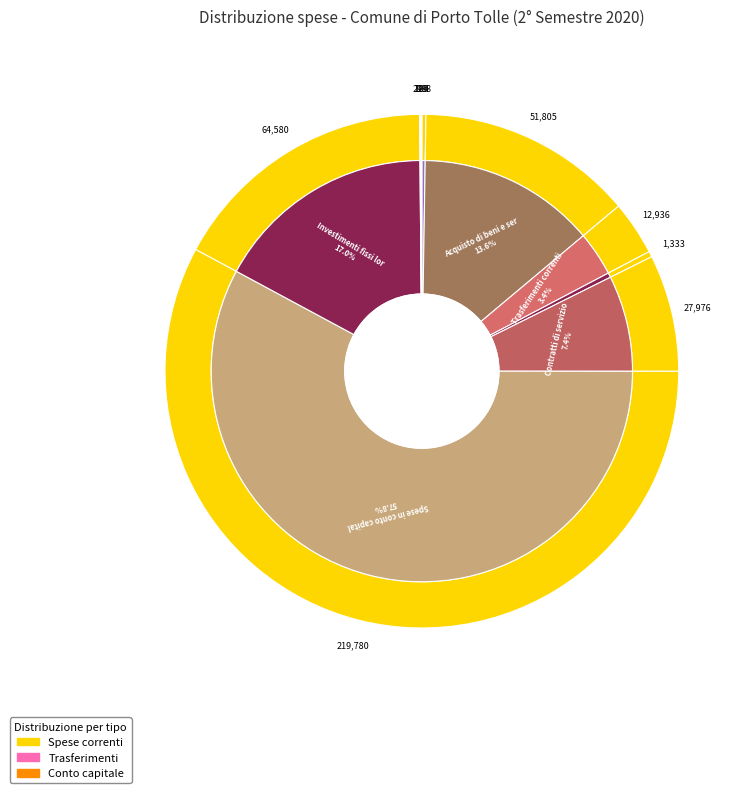

Which slice is the smallest?

Altri servizi